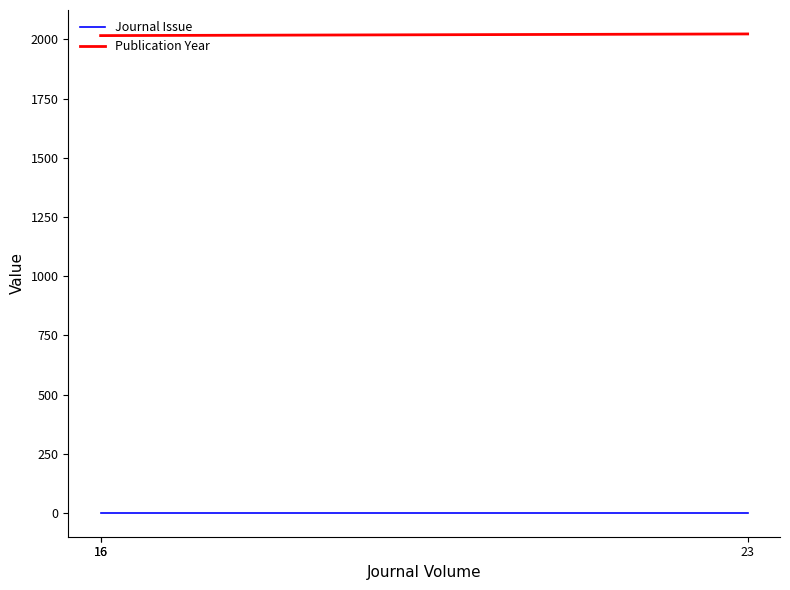

Does the chart have visible grid lines?

No